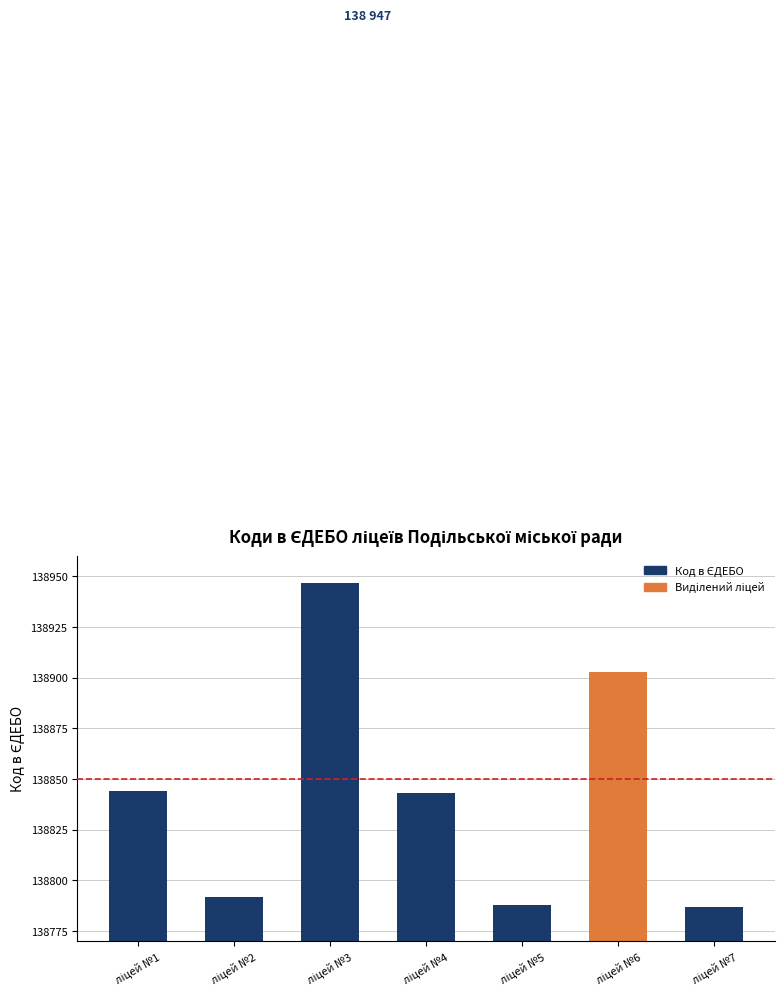

What is the value of the 3rd bar from the left?

138947